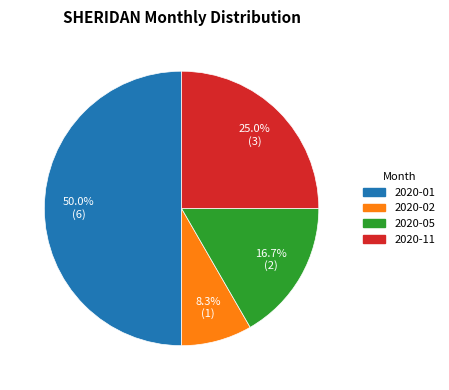

Which category has the biggest portion of the pie?

2020-01